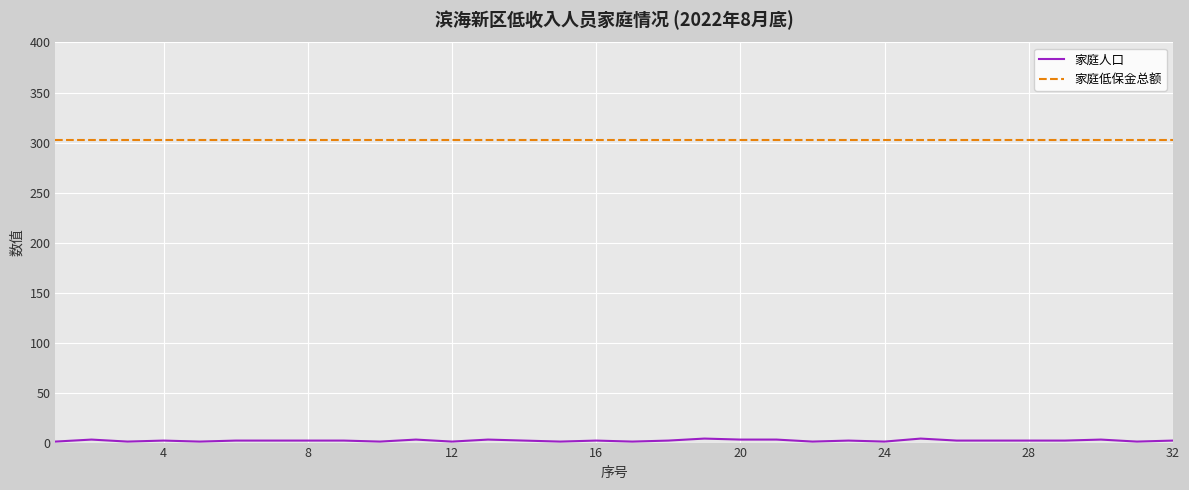

What is the greatest value displayed?

303